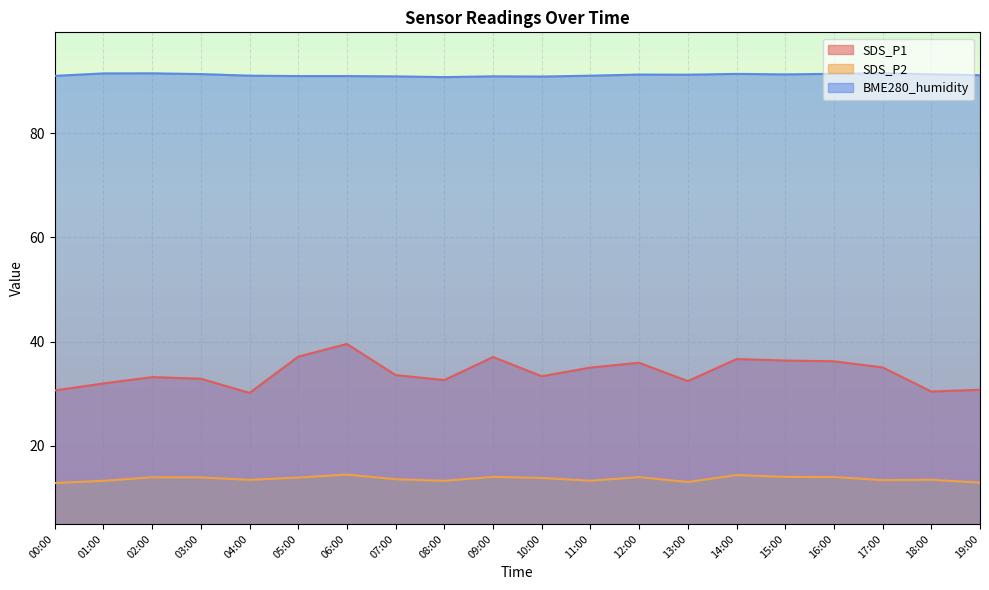

Does the chart display data point markers on the line(s)?

No